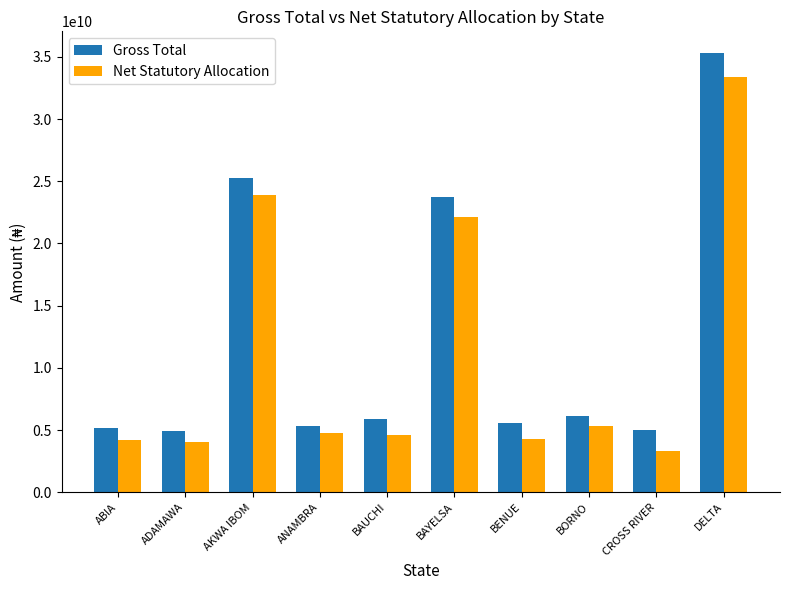

What is the average value of the Gross Total series?

12234144679.9